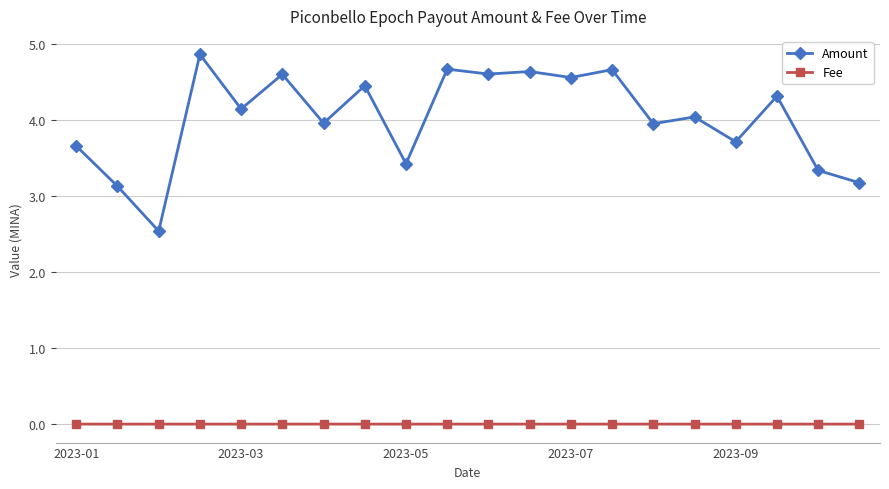

Which series has the largest total across all categories?

Amount